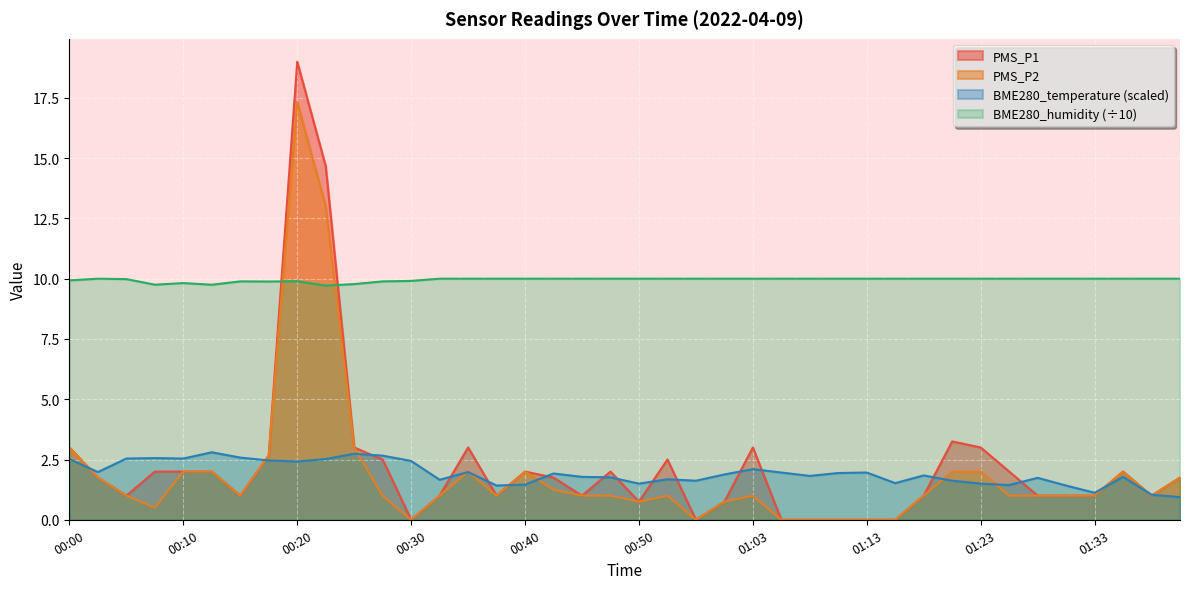

Where do PMS_P1 and BME280_humidity first cross each other?

00:17 and 00:20